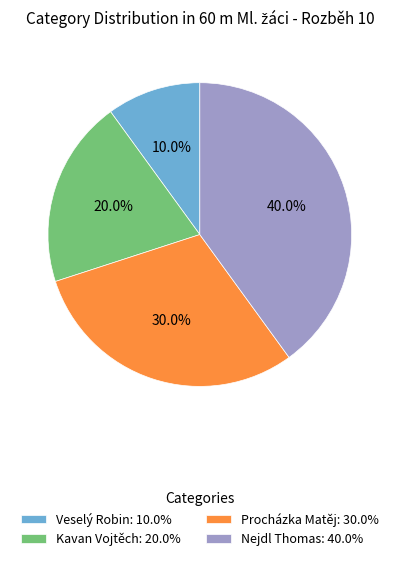

What is the largest slice in the pie chart?

Nejdl Thomas